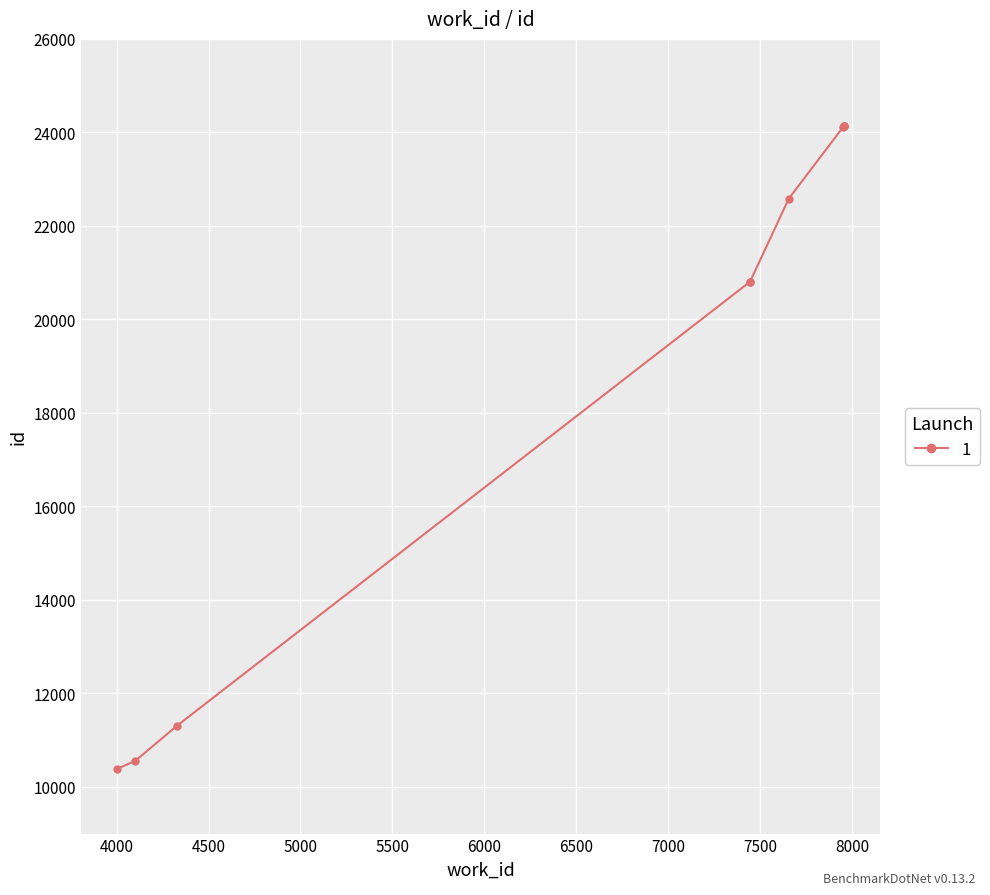

At which label is the value closest to 17258?

7446